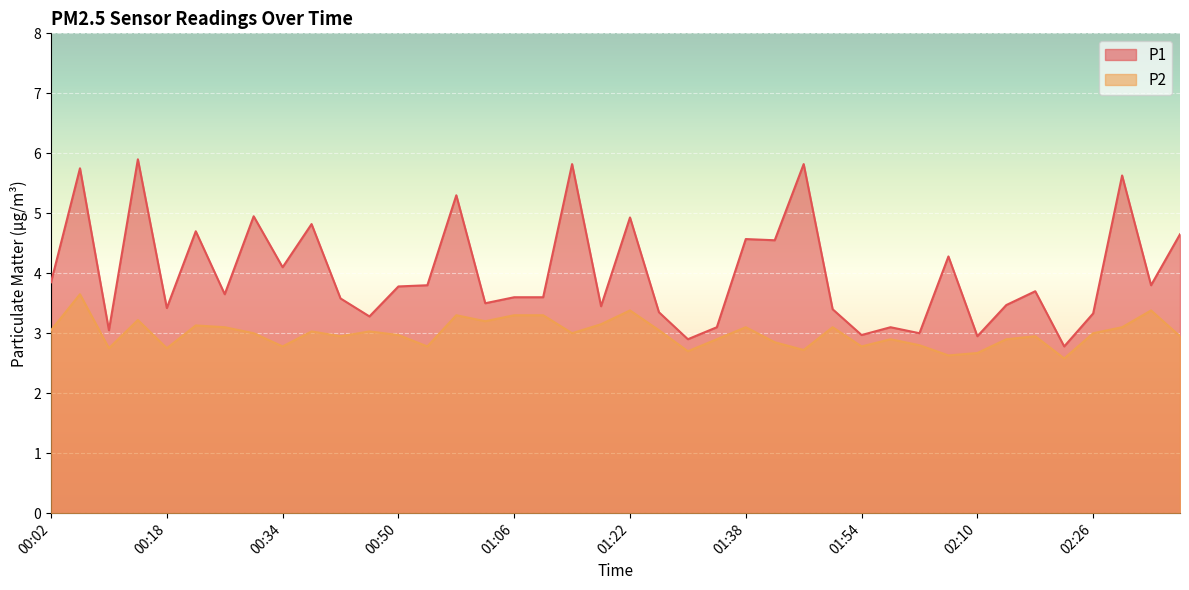

In P1, how many points are higher than both neighbors (excluding endpoints)?

14